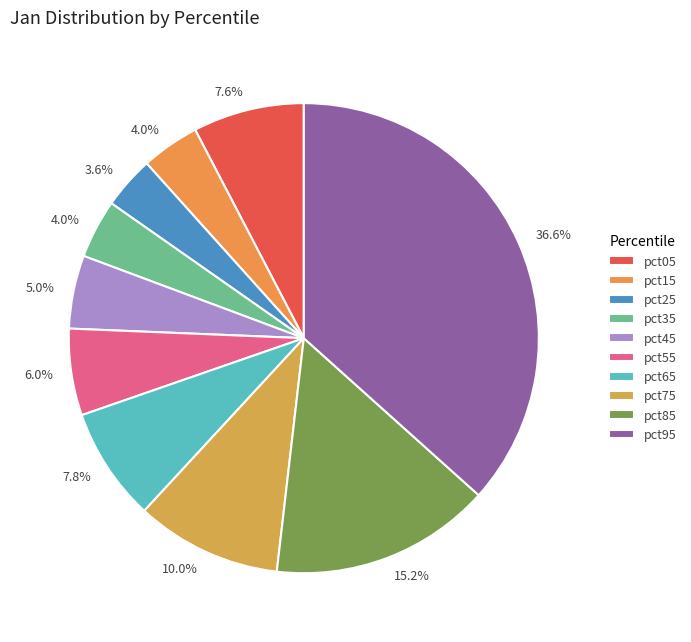

Count the number of slices in the pie.

10